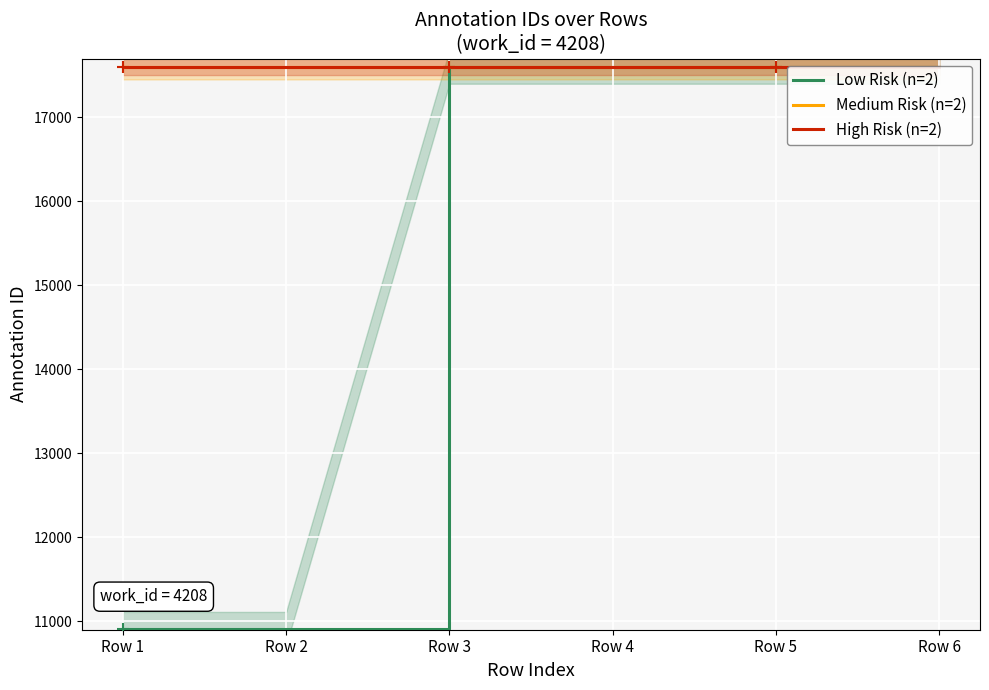

True or false: High Risk (n=2) and Low Risk (n=2) intersect in this chart.

False